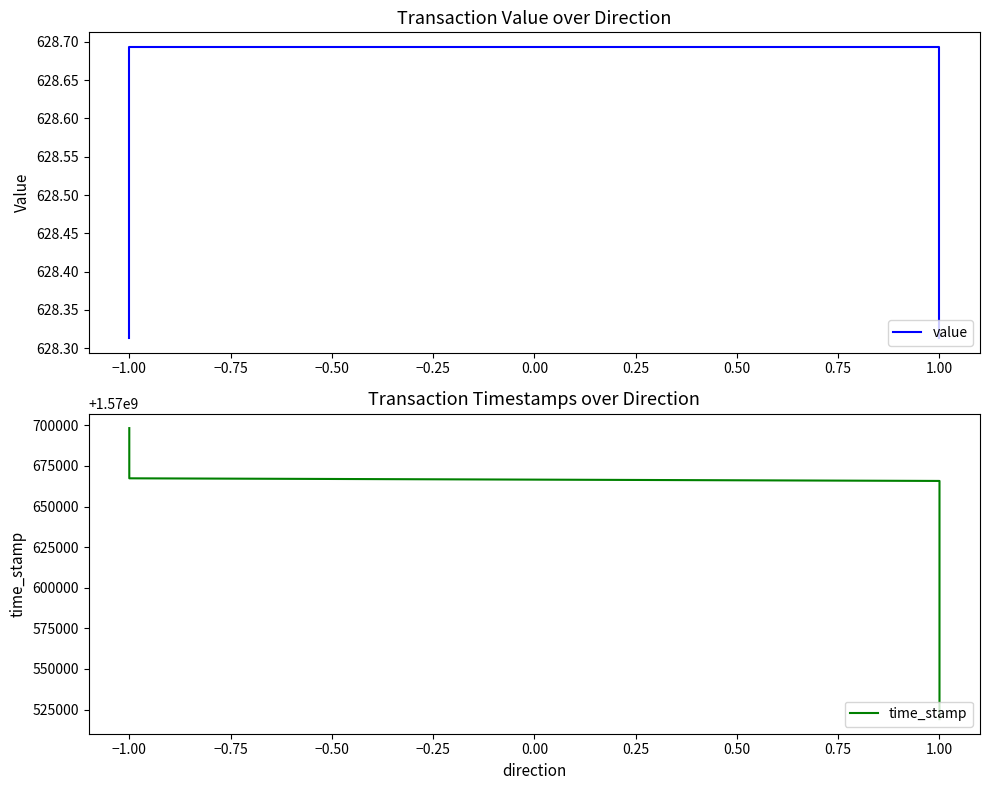

True or false: value has more than 1 points higher than both neighbors.

False